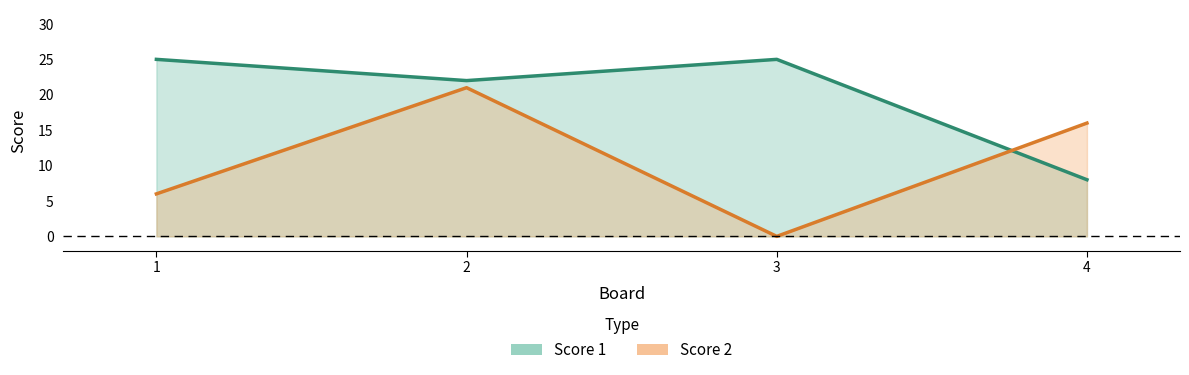

Is the value of Score 2 at 3 greater than the value of Score 1 at 2?

No